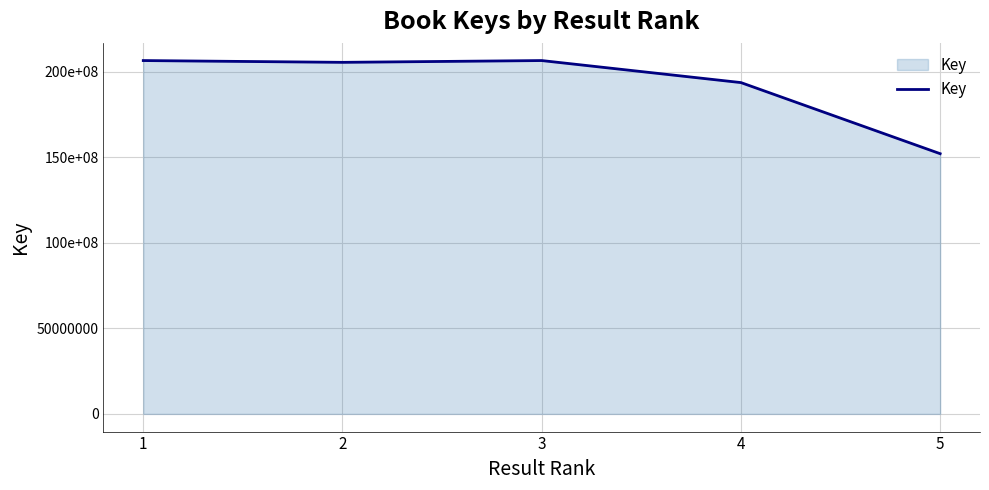

What is the minimum value shown in the chart?

152072797